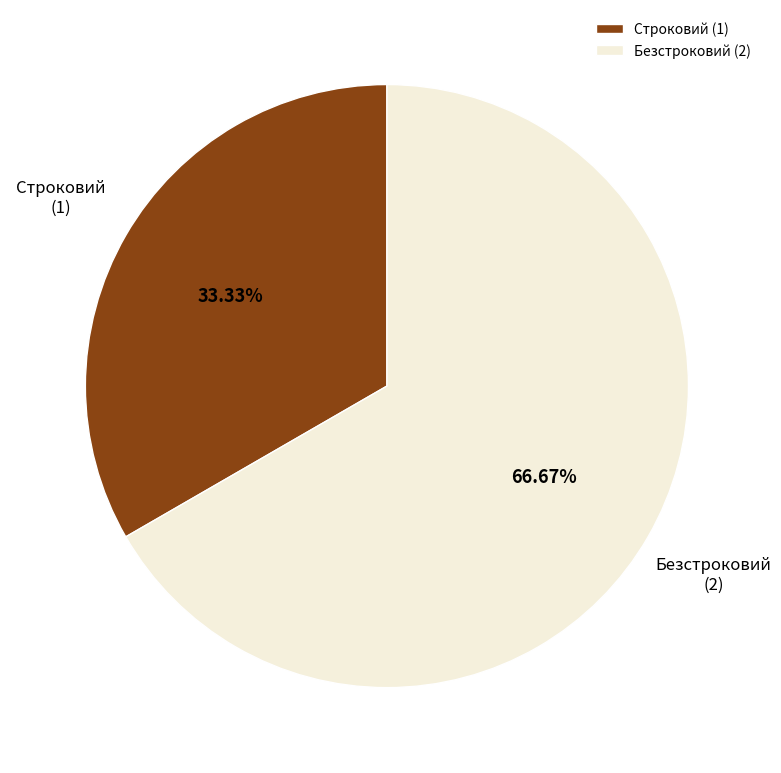

Is it true that Безстроковий is 67% of the pie?

True